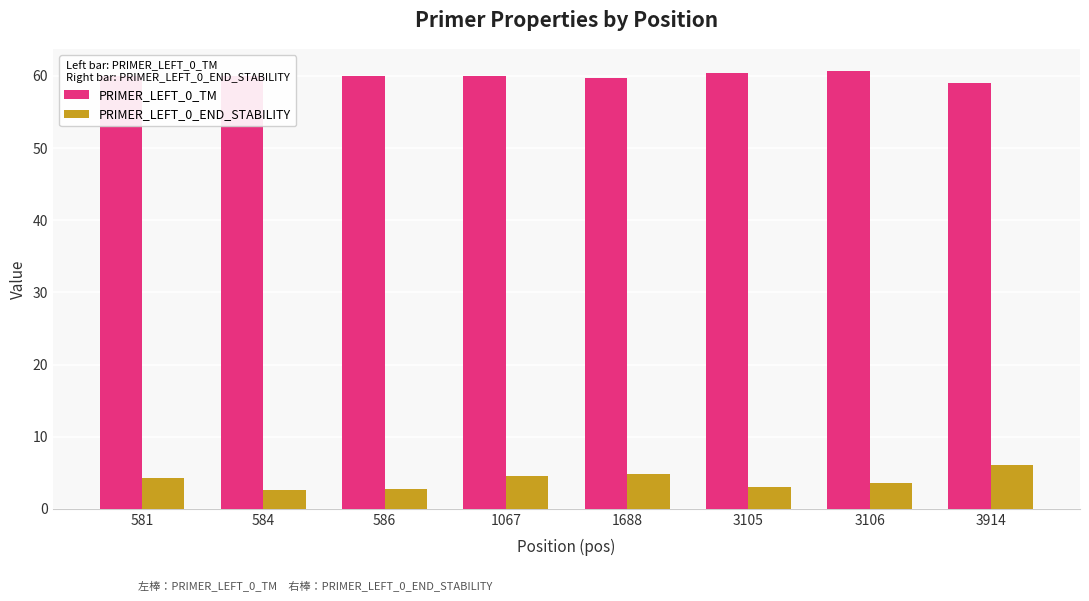

What is the minimum value shown in the chart?

2.6